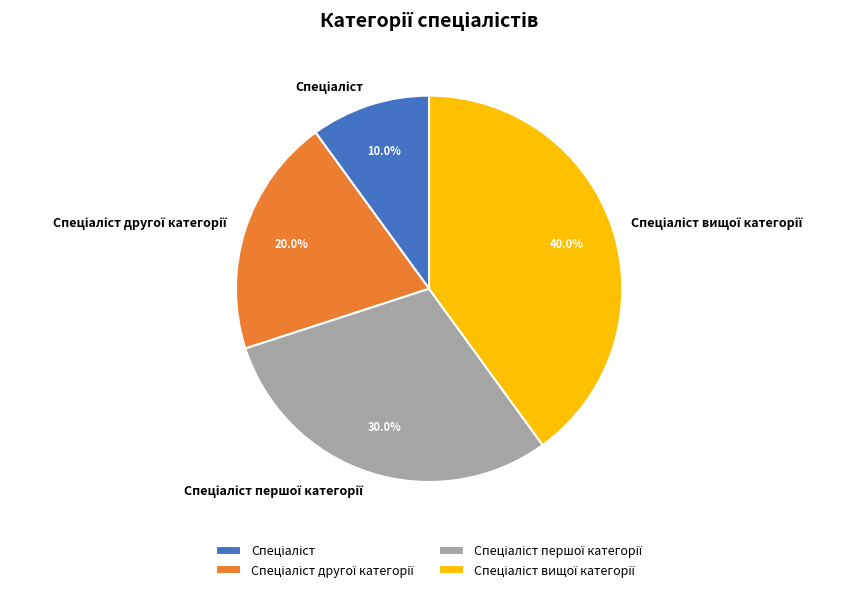

Is there any slice that represents more than half of the pie?

No